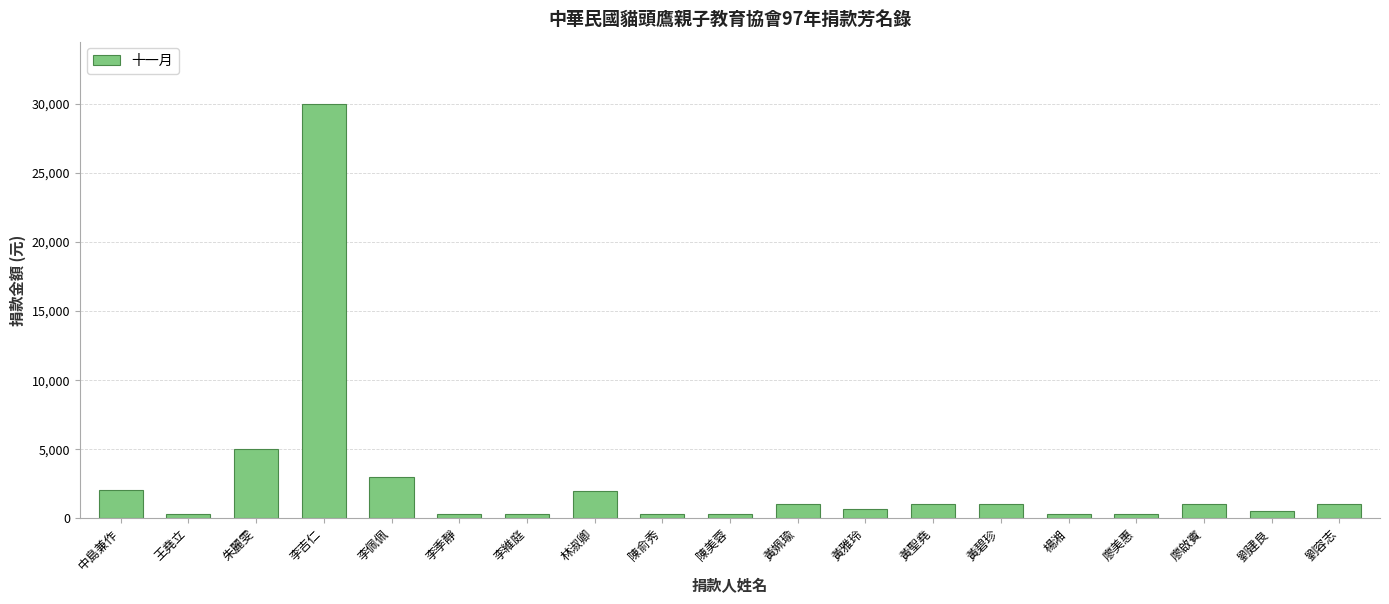

What is the average value?

2648